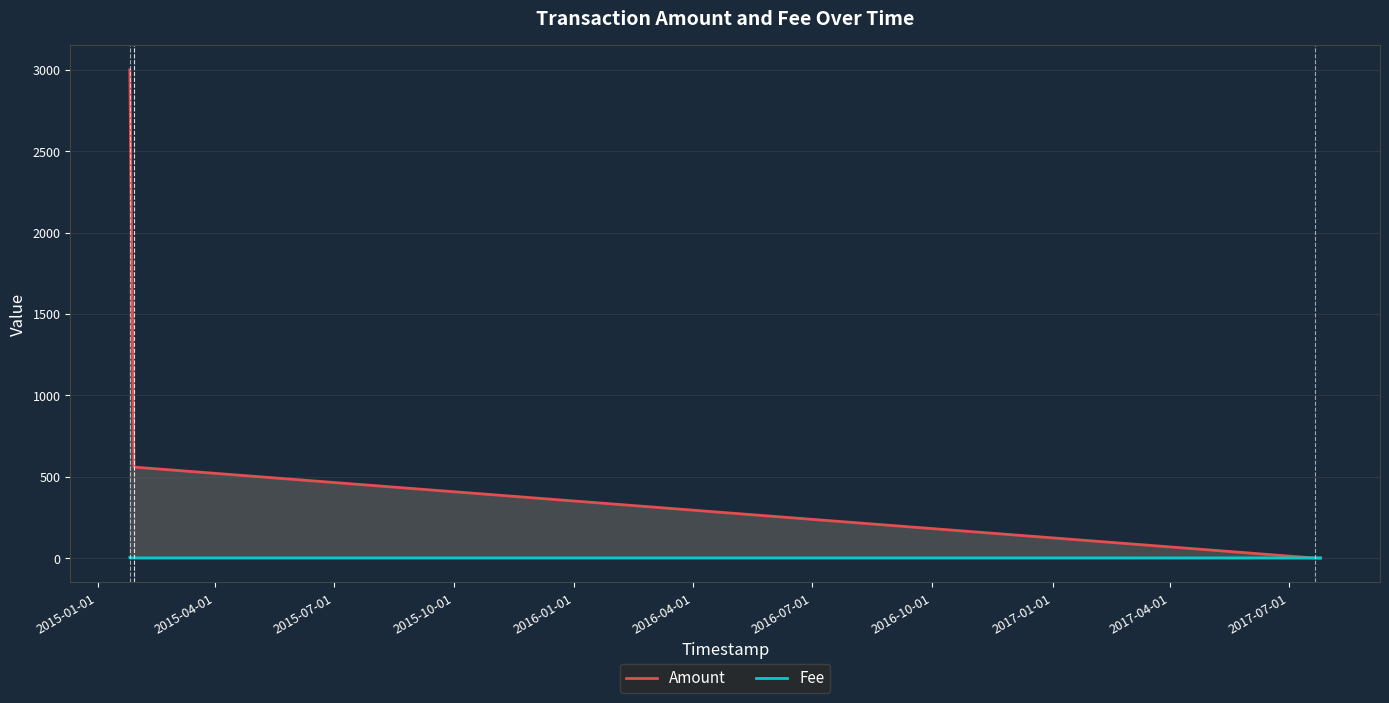

What is the greatest value displayed?

3000